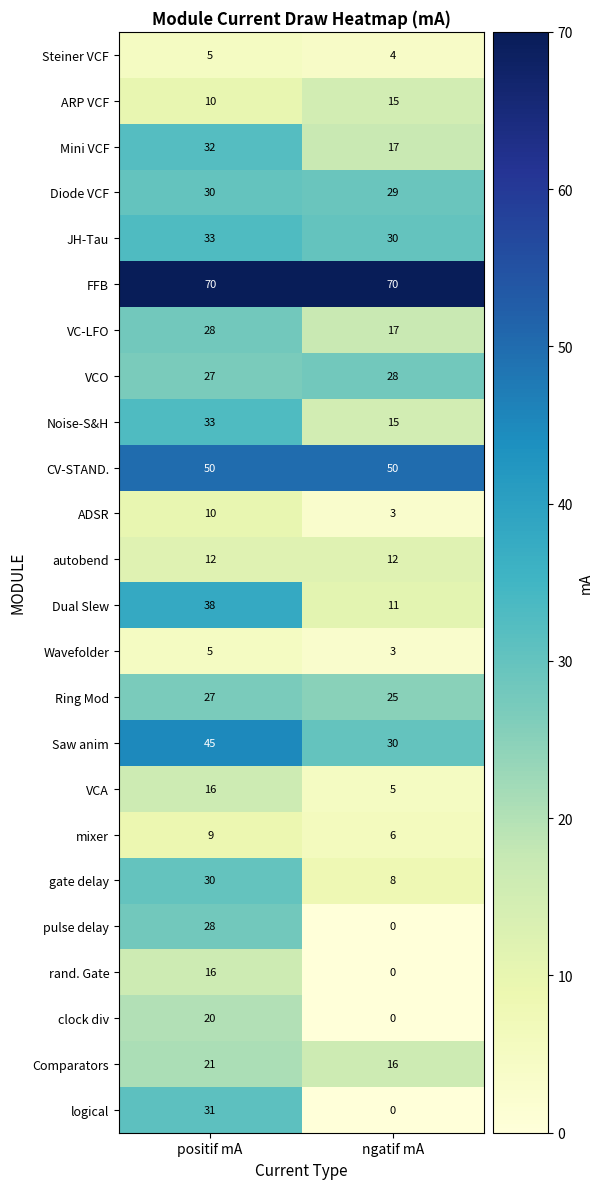

At which label does JH-Tau reach its peak?

positif mA